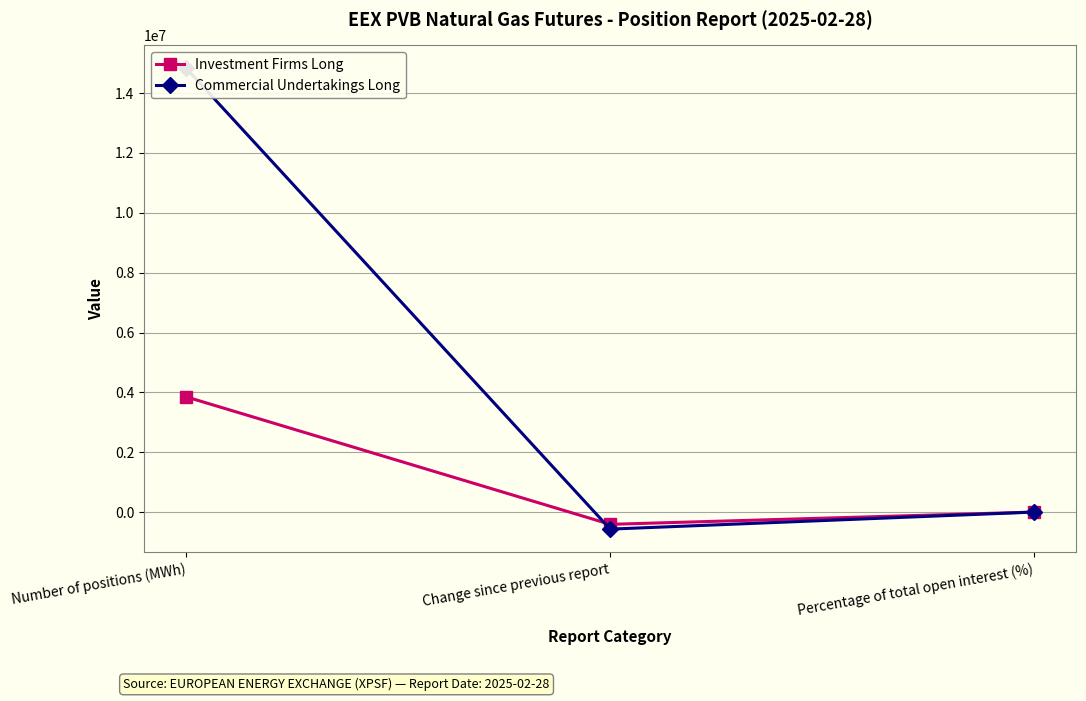

What is the maximum value for Commercial Undertakings Long?

14824768.0